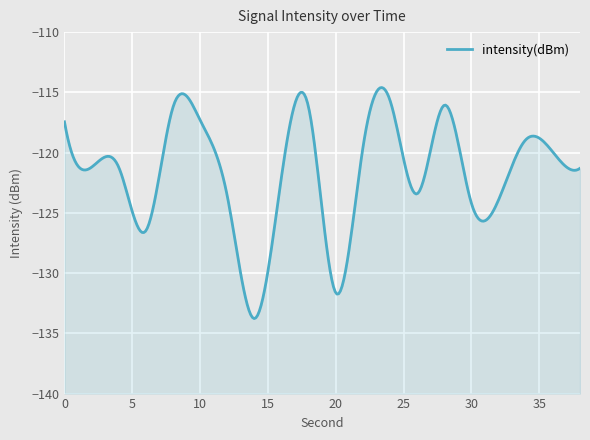

Reading left to right, transcribe all the data shown in this chart.

0=-117.4	2=-121.2	4=-121.2	6=-126.5	8=-116.2	10=-117.3	12=-123.6	14=-133.8	16=-122.0	18=-116.3	20=-131.6	22=-119.6	24=-115.7	26=-123.4	28=-116.1	30=-124.2	32=-123.9	34=-118.9	36=-120.0	38=-121.3